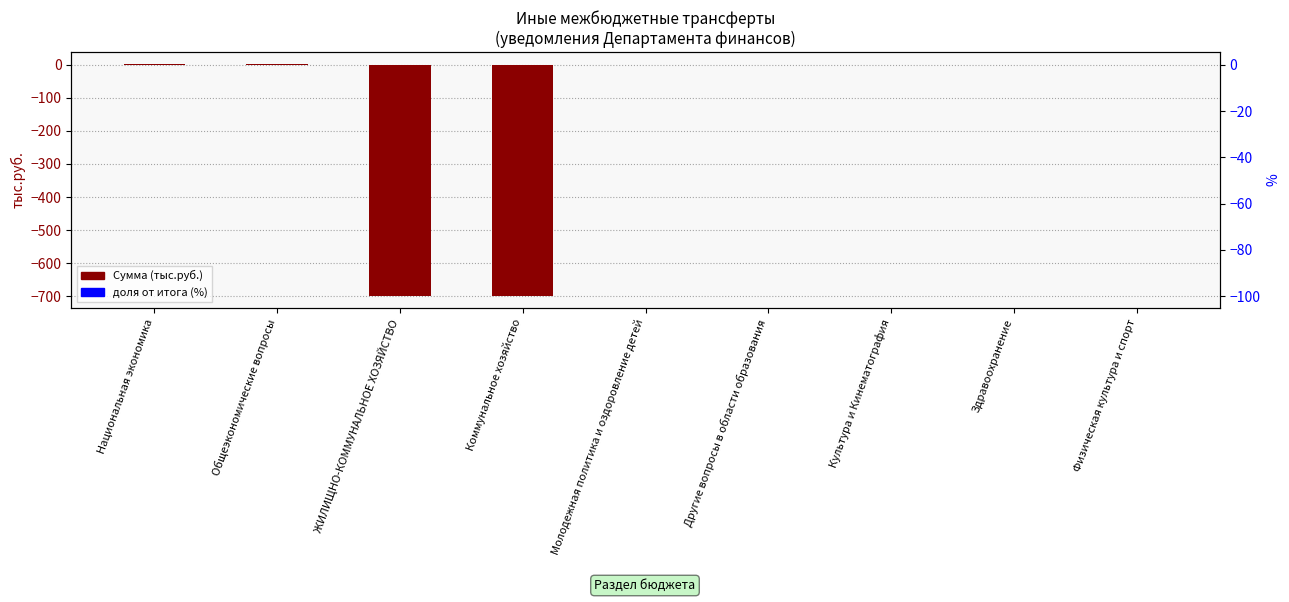

Are the bars horizontal?

No